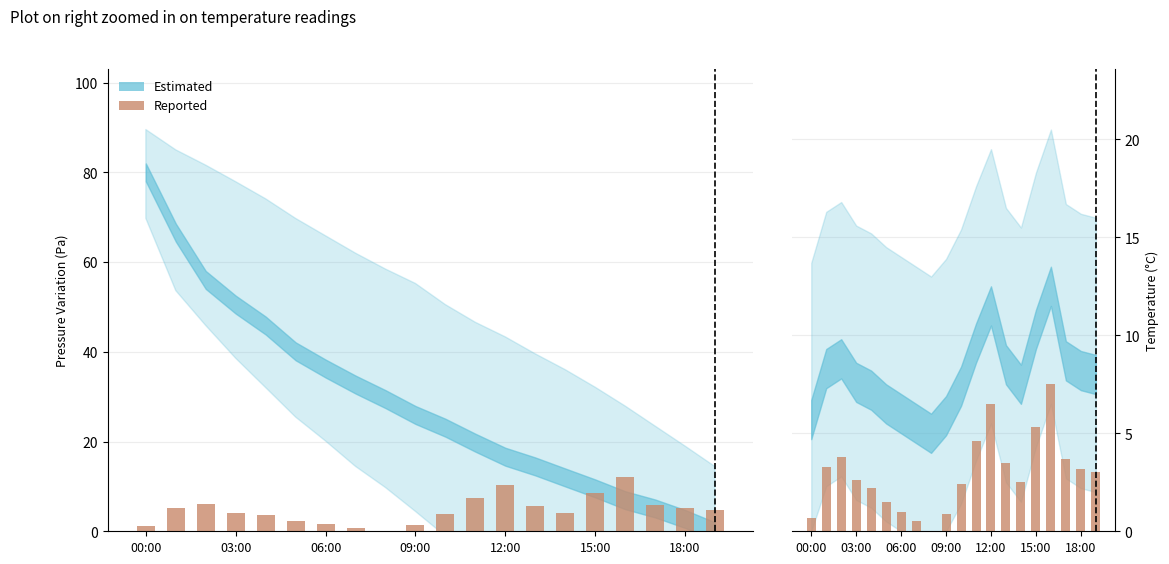

At which label is the value closest to 3?

19